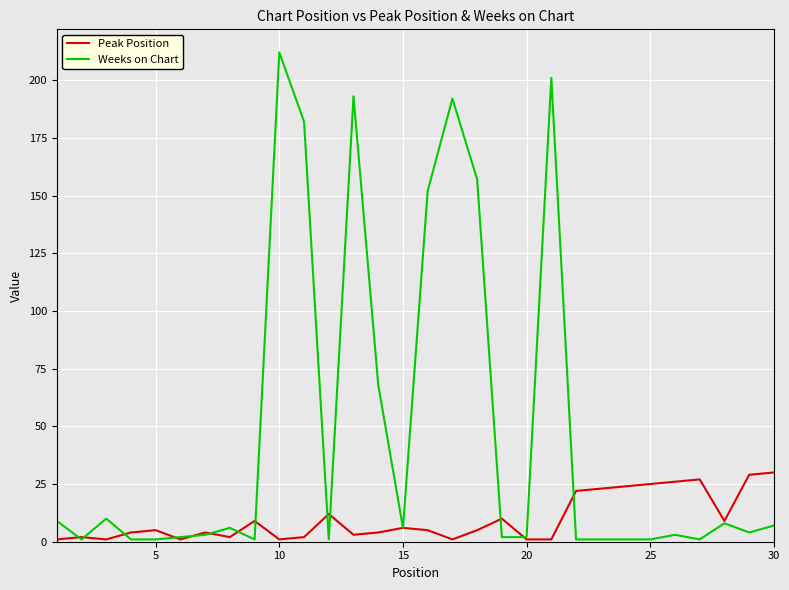

Reading left to right, extract all data points from this chart.

Peak Position: 1	2	1	4	5	1	4	2	9	1	2	12	3	4	6	5	1	5	10	1	1	22	23	24	25	26	27	9	29	30
Weeks on Chart: 9	1	10	1	1	2	3	6	1	212	182	1	193	68	6	152	192	157	2	2	201	1	1	1	1	3	1	8	4	7